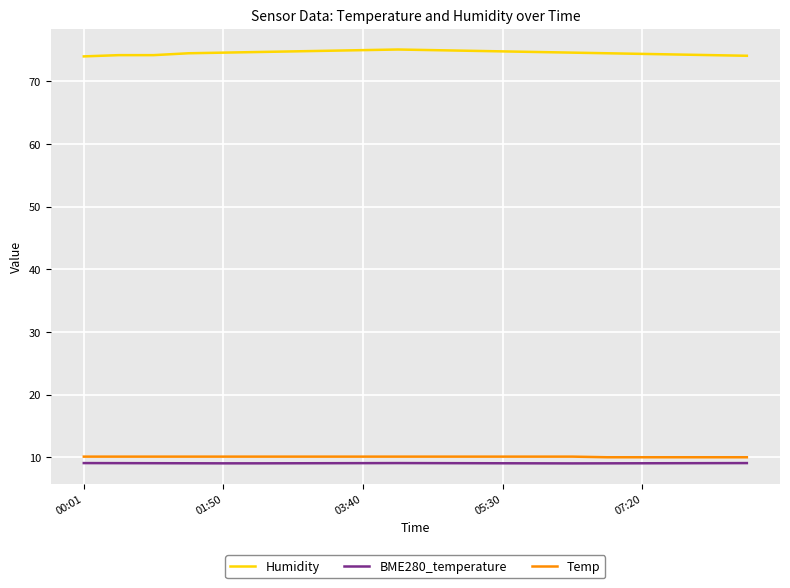

True or false: Temp and BME280_temperature cross at least once.

False